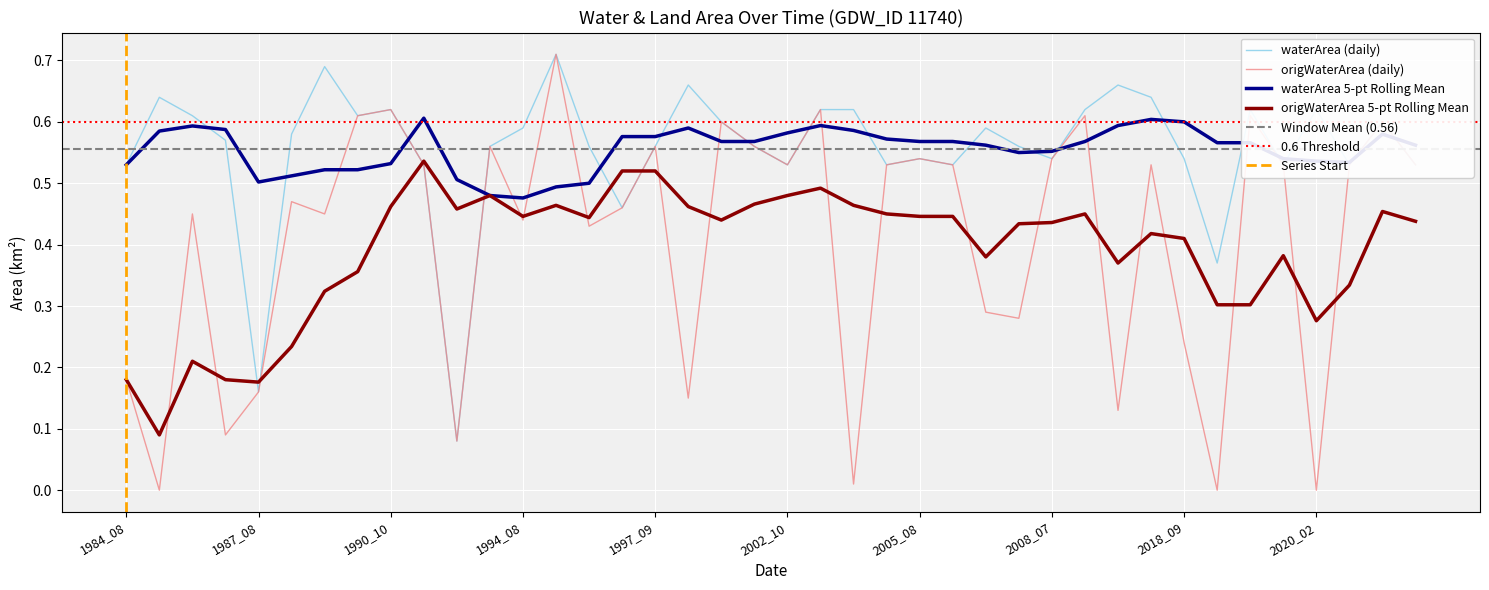

What is the difference between the highest and lowest values at 1996_06?

0.1